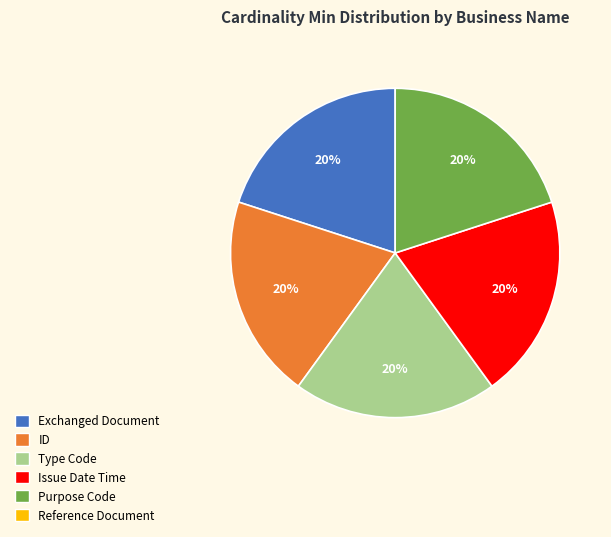

Is there any slice that represents more than half of the pie?

No